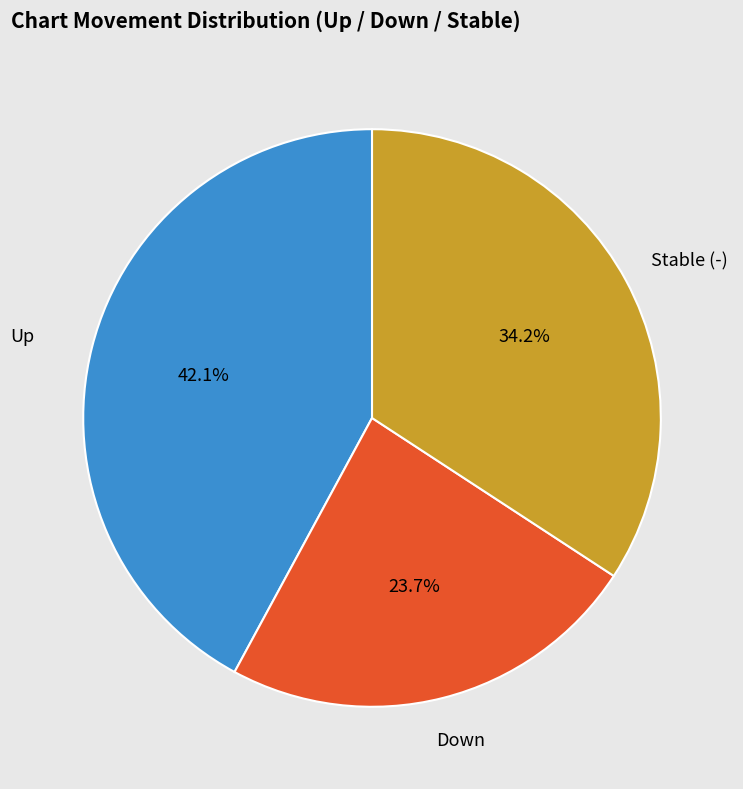

Which has a higher value, Down or Up?

Up